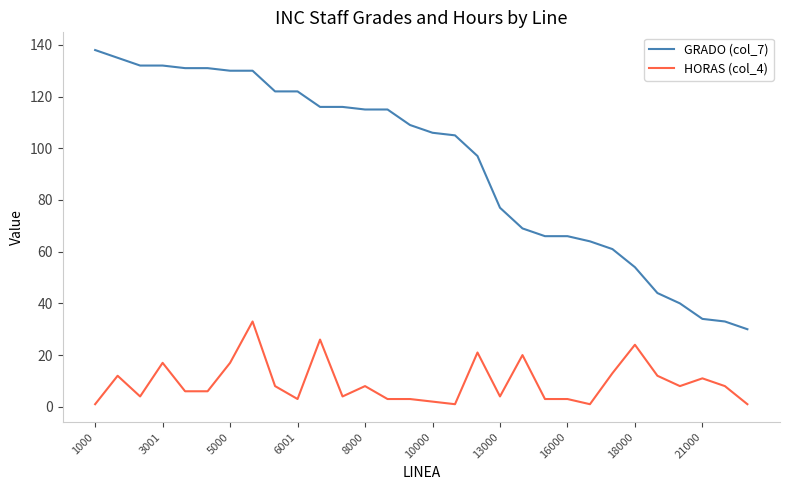

True or false: GRADO (col_7) and HORAS (col_4) intersect in this chart.

False